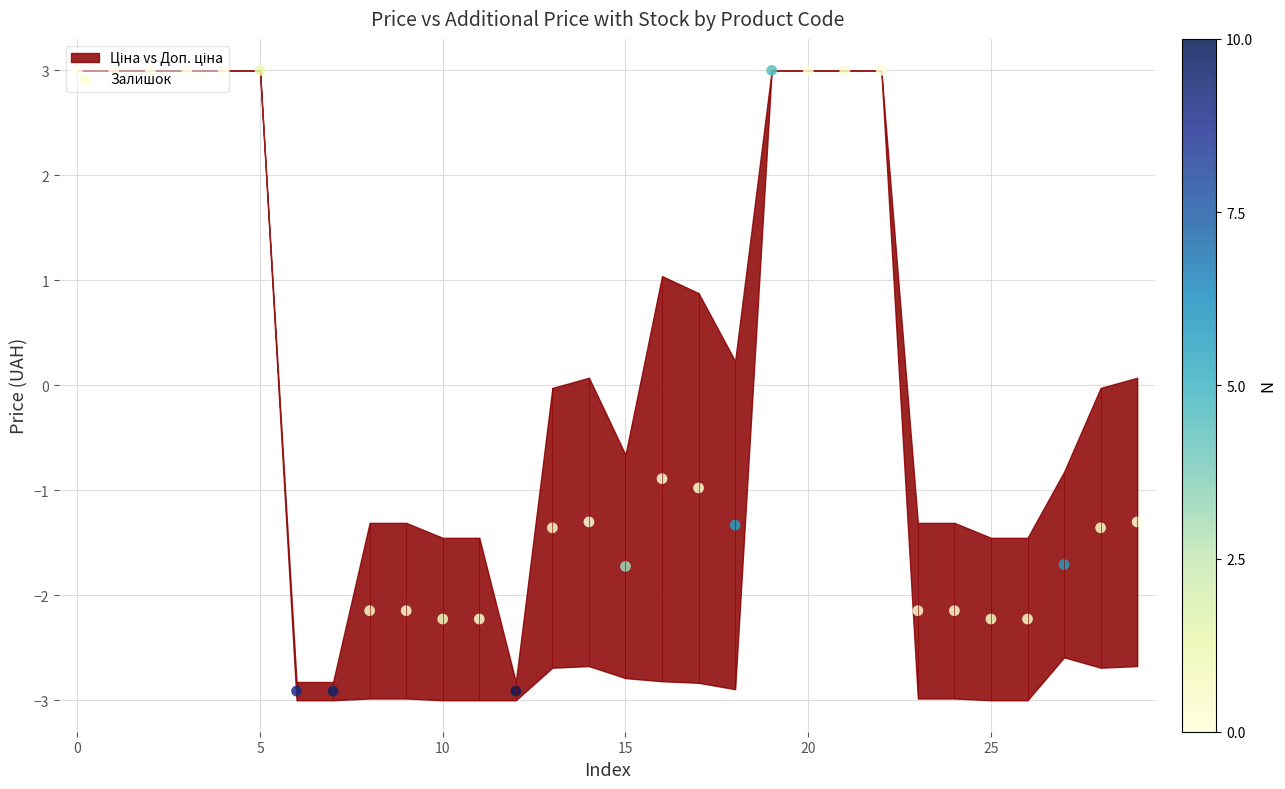

What is the change in value from 10 to 28?

+0.9